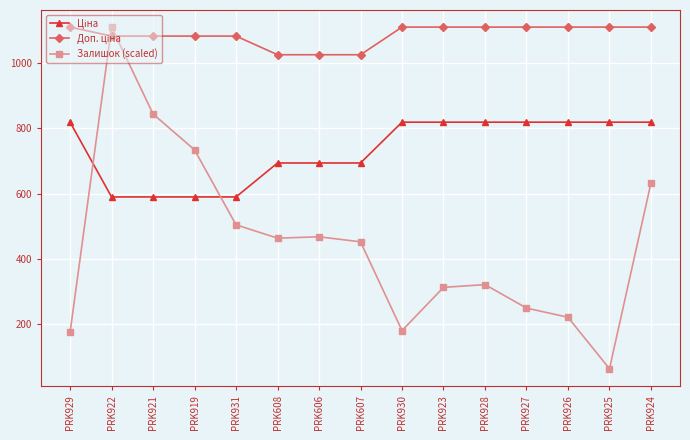

What is the minimum value shown in the chart?

64.7